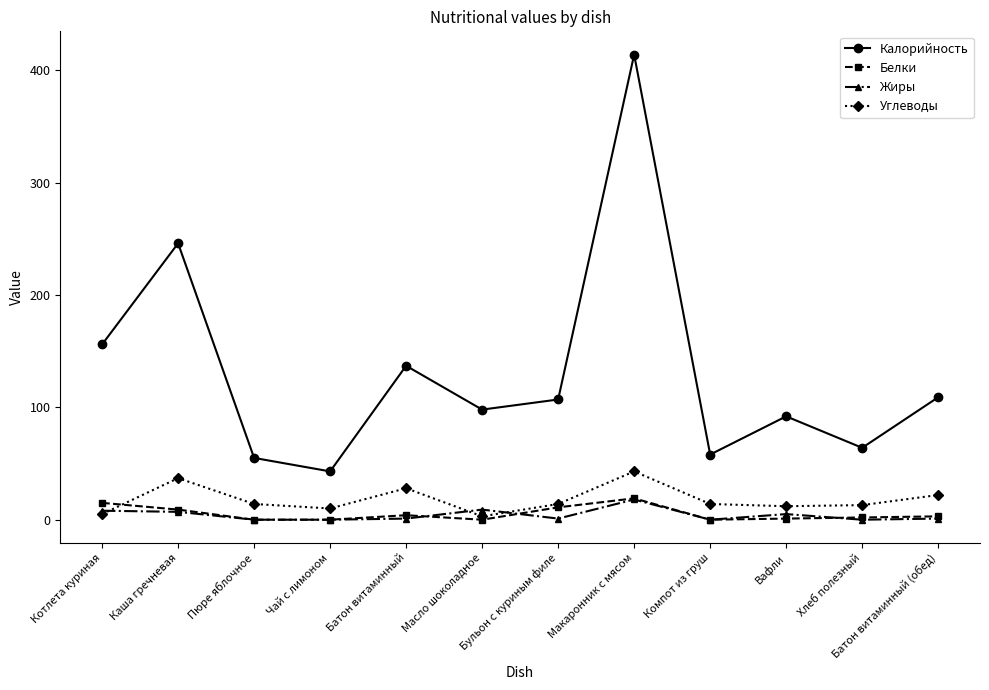

What is the total value across all series at Чай с лимоном?

53